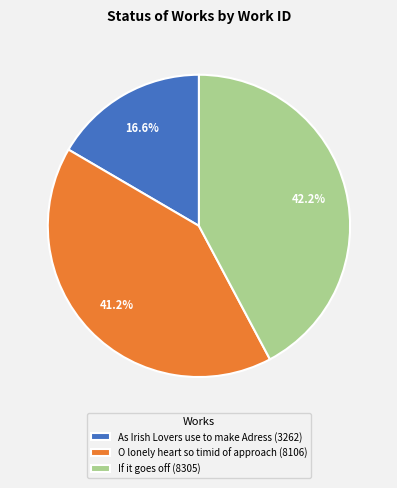

Between O lonely heart so timid of approach and As Irish Lovers use to make Adress, which is larger?

O lonely heart so timid of approach